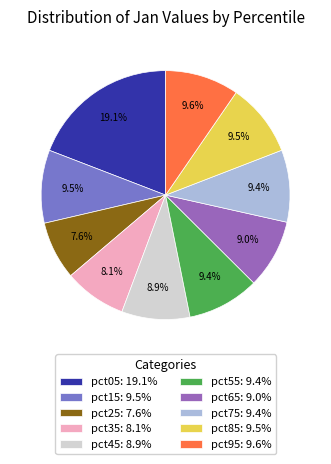

Count the number of slices in the pie.

10